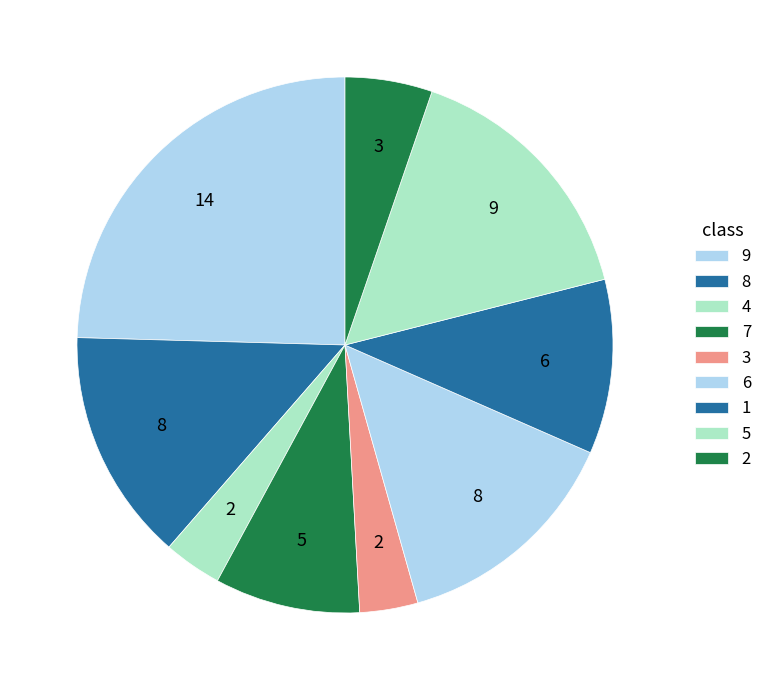

How many slices are in this pie chart?

9